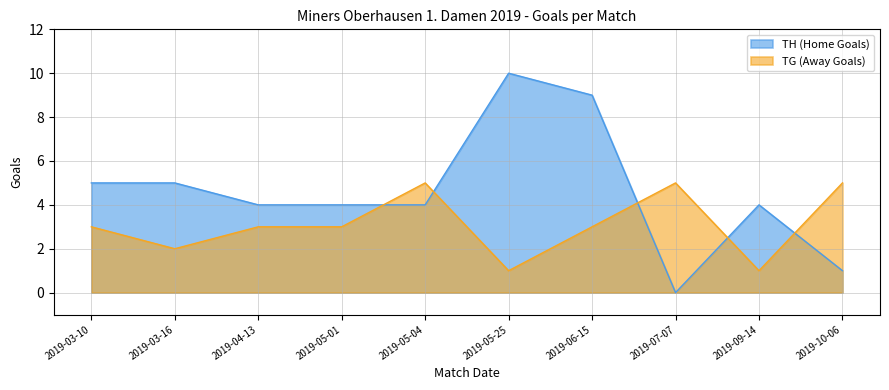

What is the difference between the second highest and minimum values in the TG (Away Goals) series?

4